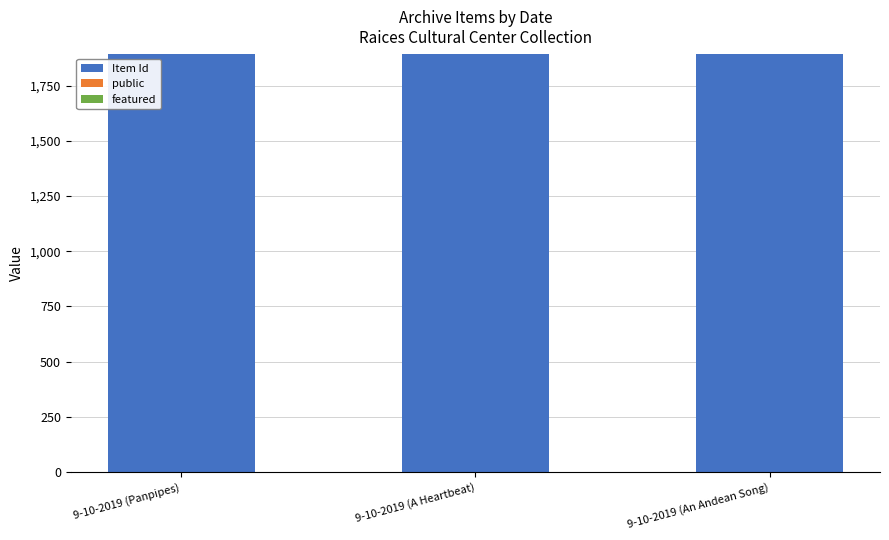

Does the chart contain stacked bars?

Yes